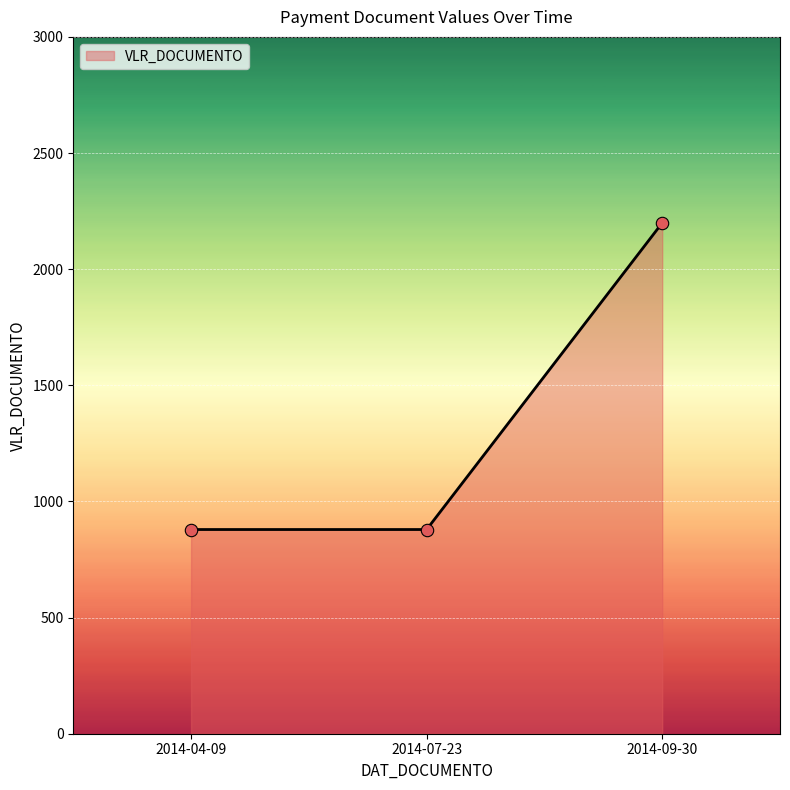

What is the change in value from 2014-04-09 to 2014-09-30?

+1320.0